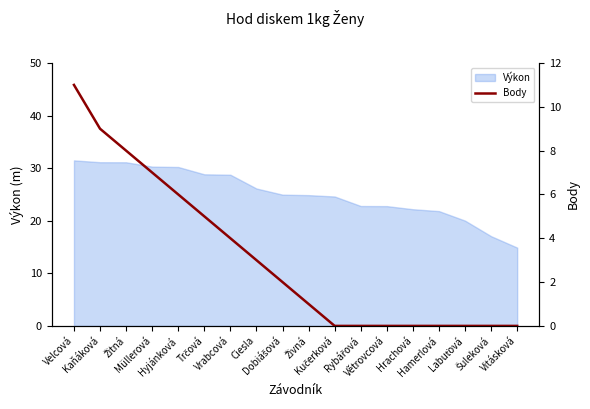

List the labels in order of value, largest first.

Velcová, Kaňáková, Žitná, Müllerová, Hyjánková, Trčová, Vrabcová, Ciesla, Dobiášová, Živná, Kučerková, Rybářová, Větrovcová, Hrachová, Hamerlová, Labuťová, Šuleková, Vitásková